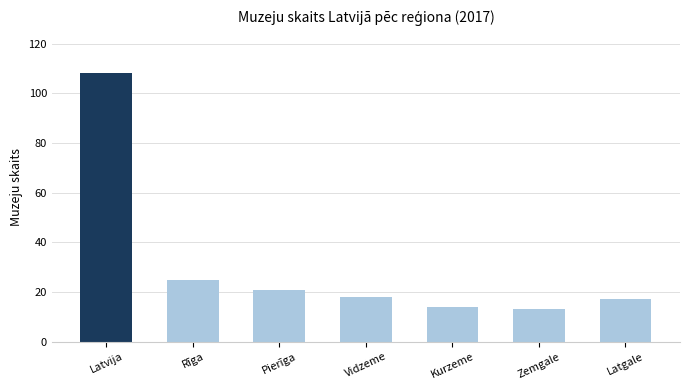

What is the label of the 5th bar from the left?

Kurzeme